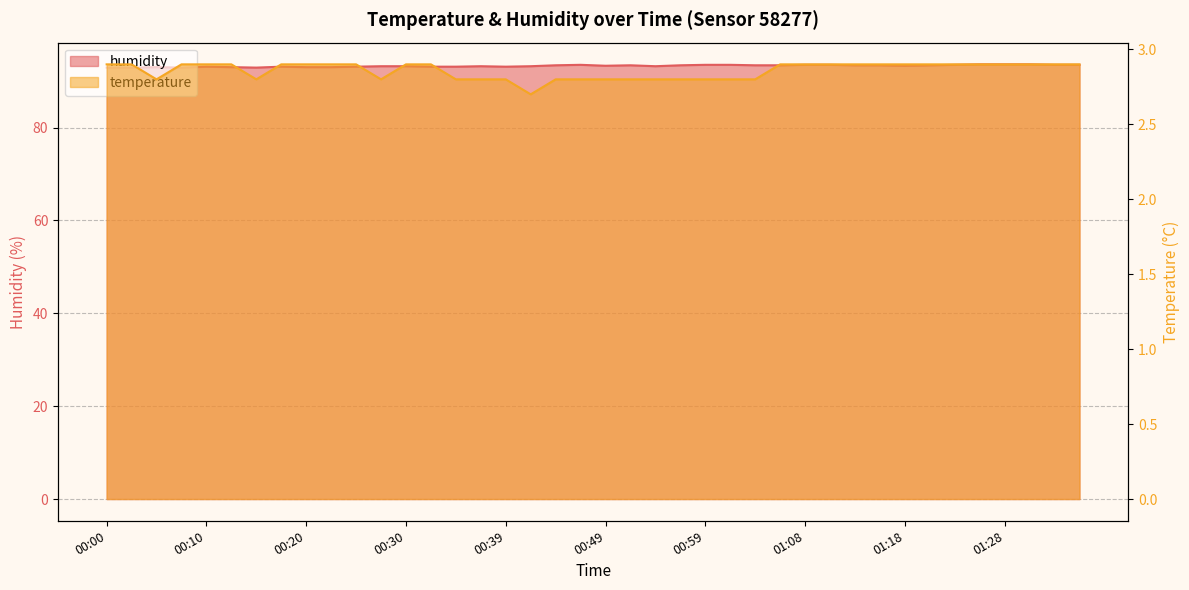

The humidity series shows 32.3 at 01:26. True or false?

False